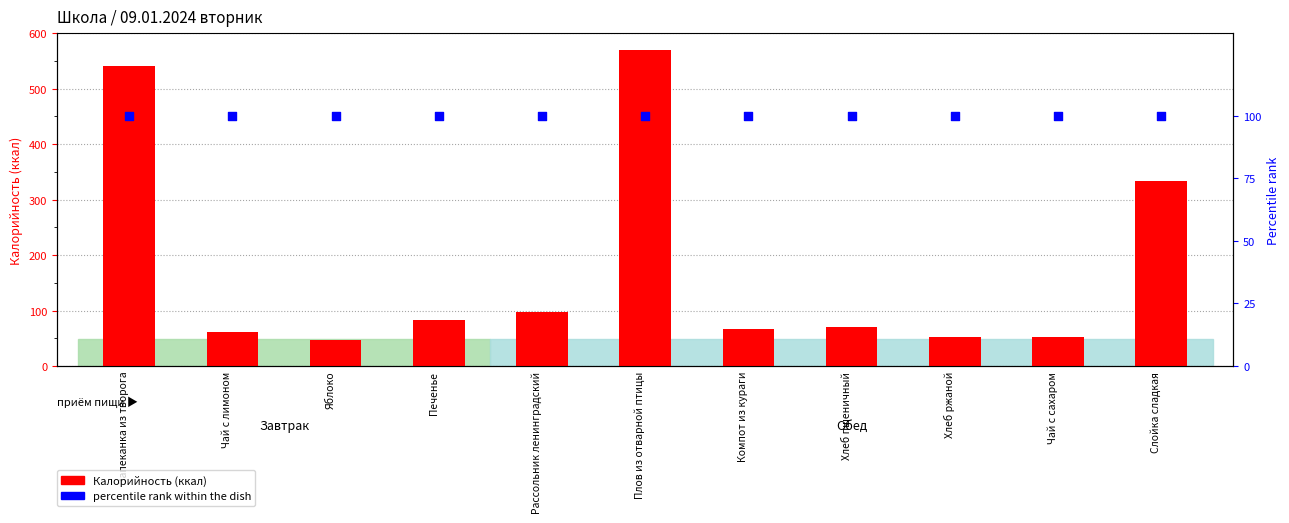

At how many categories does at least one series exceed 373?

2